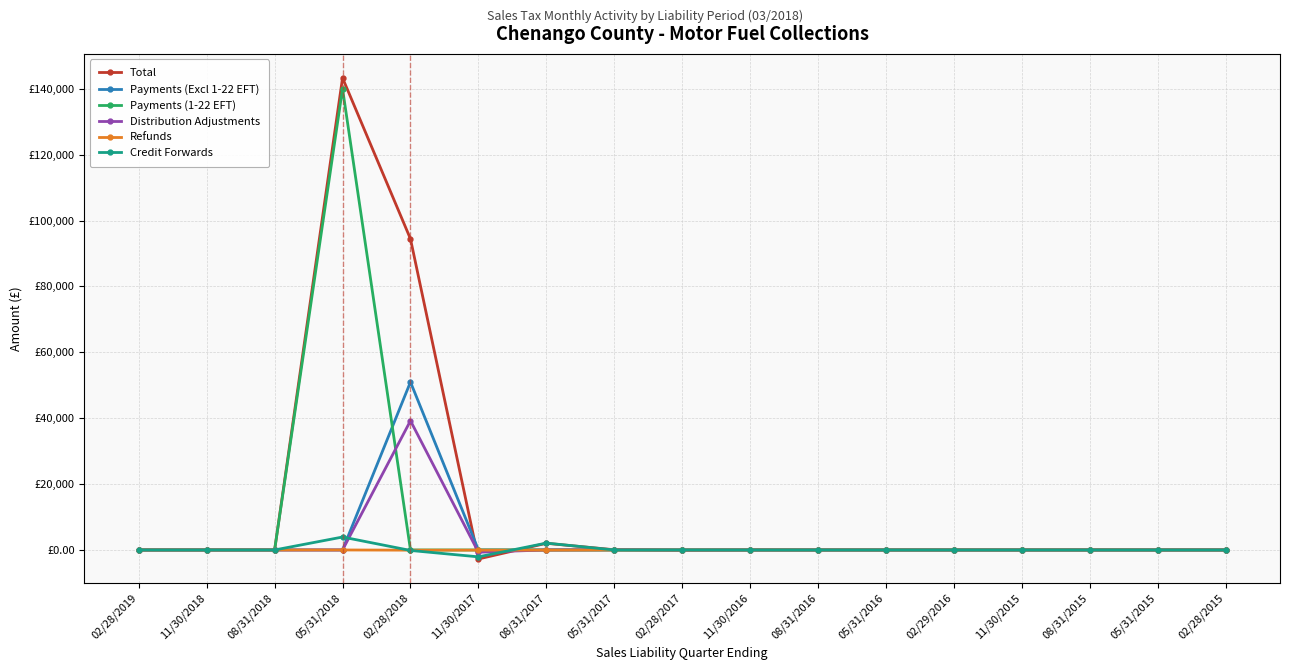

What is the difference between the highest and lowest values at 08/31/2015?

4.3